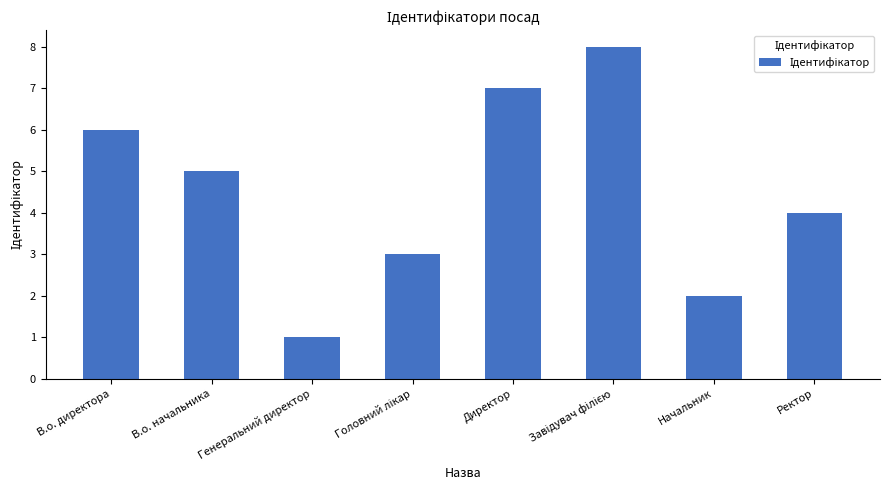

True or false: the data shows 6 at В.о. директора.

True